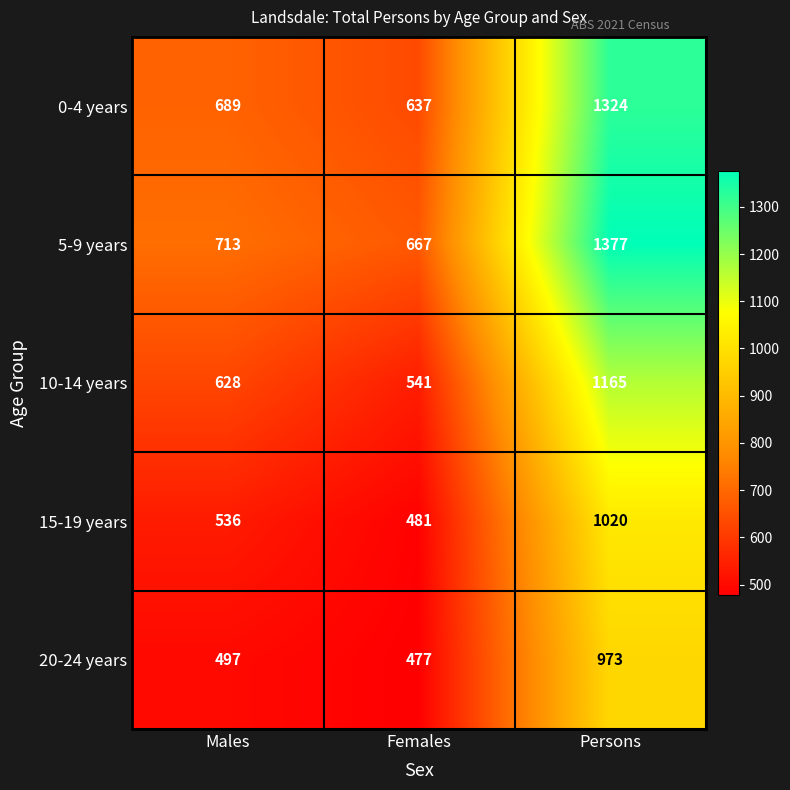

At which category is the sum across all series the highest?

Persons